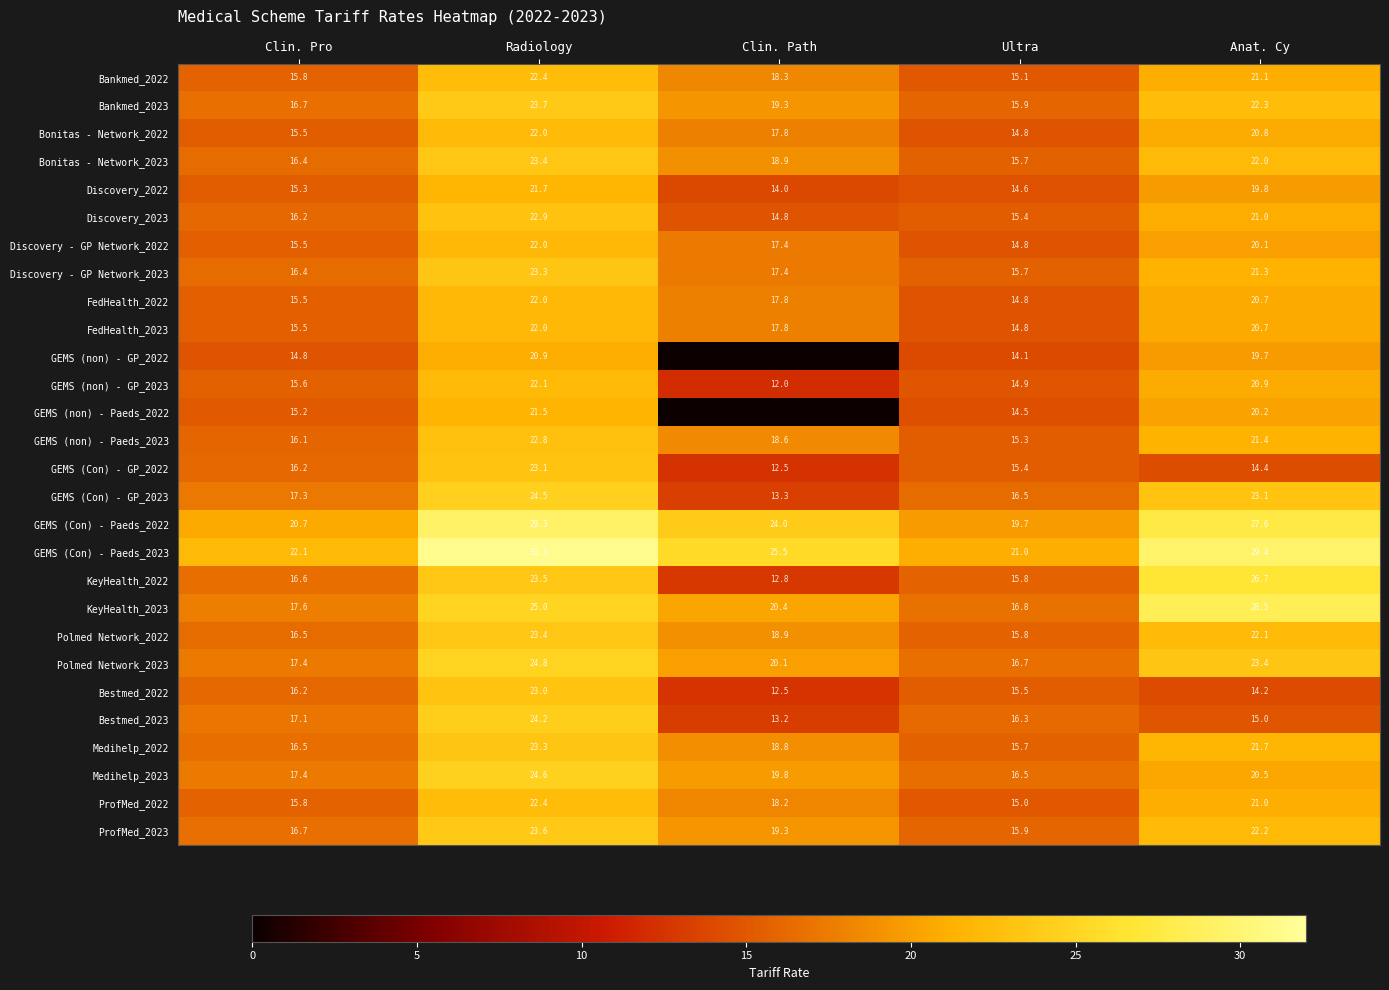

What is the difference between the Polmed Network_2023 values at Ultra and Anat. Cy?

6.7